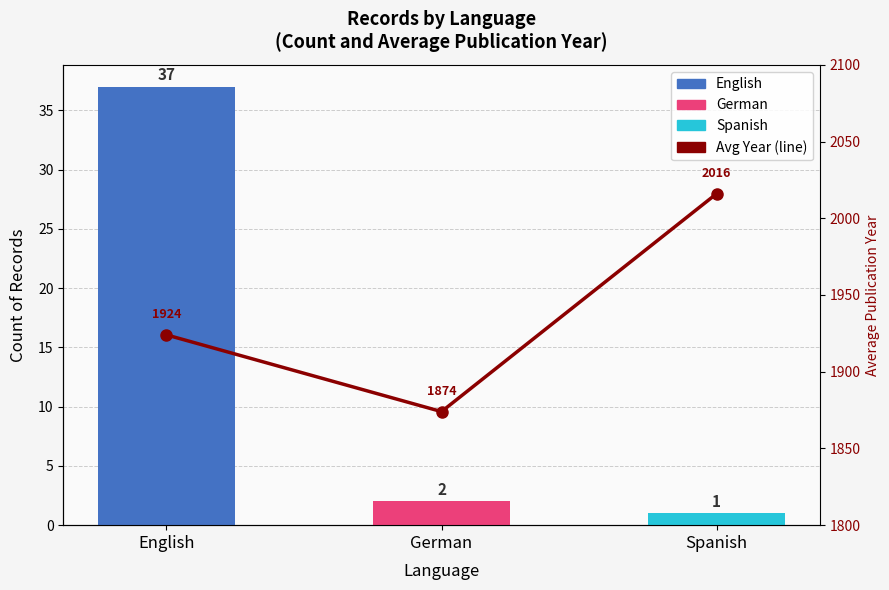

True or false: the data shows 2016 at Spanish.

True